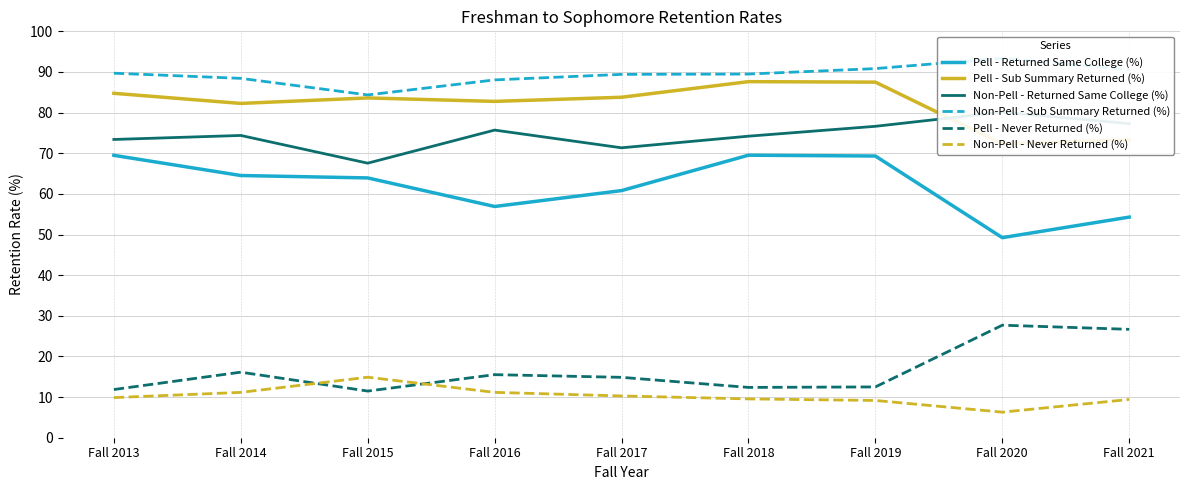

At how many categories does at least one series exceed 42?

9